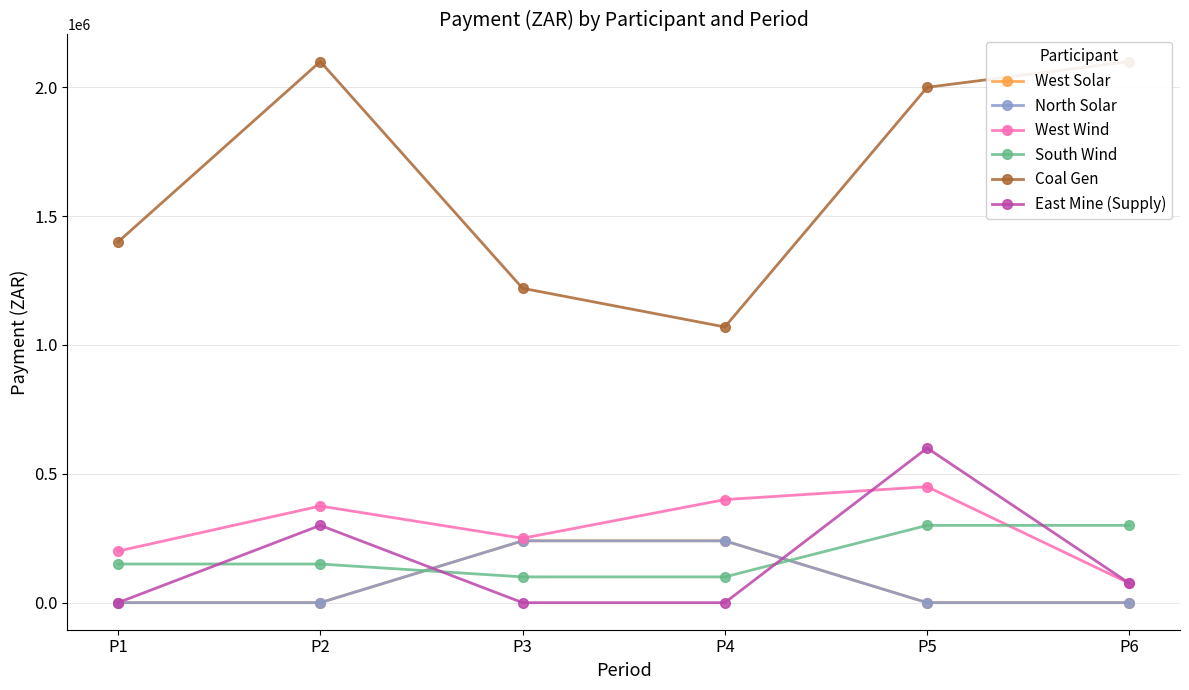

What are all the series names shown in the legend?

West Solar, North Solar, West Wind, South Wind, Coal Gen, East Mine (Supply)